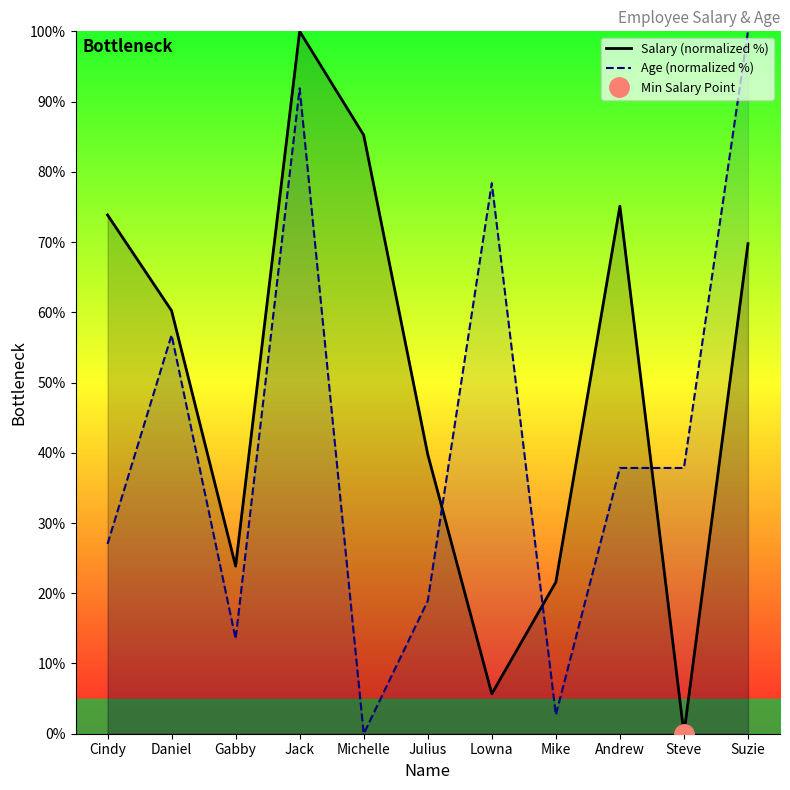

What is the value of the Salary (normalized %) point at the 4th from the left?

100.0